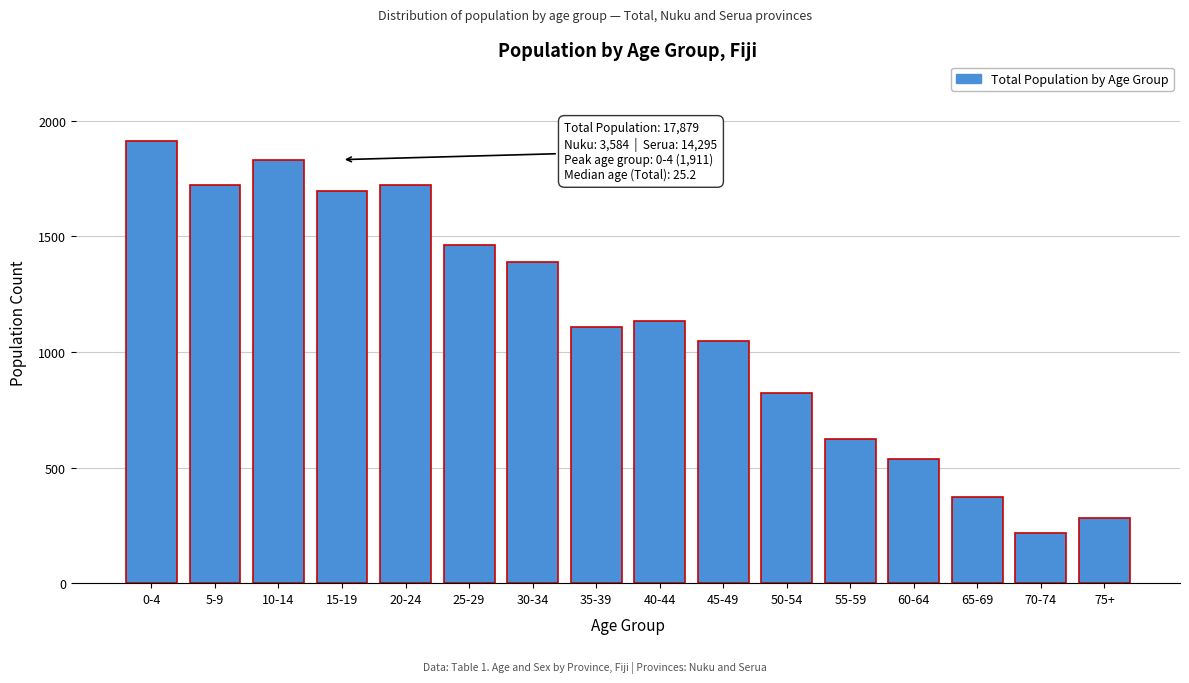

What is the approximate value at 65-69, to the nearest 10?

370